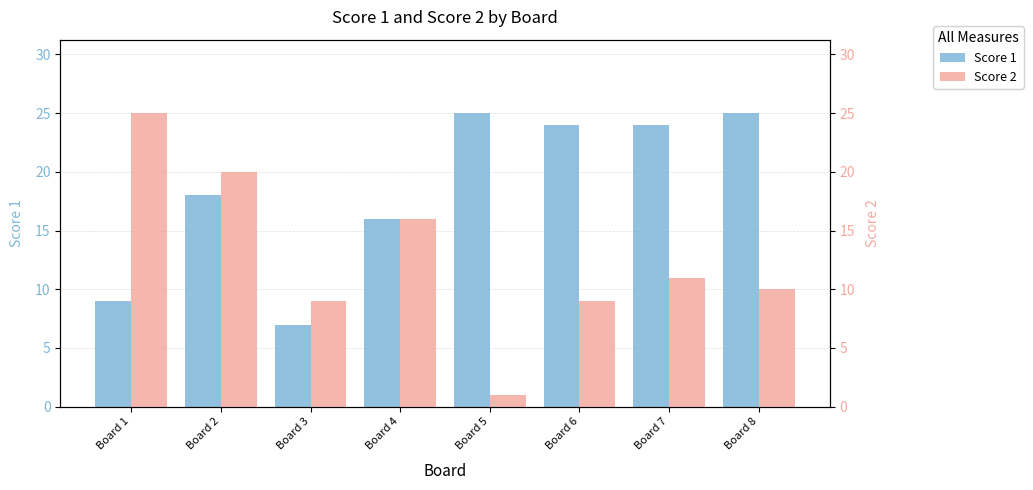

What are all the series names shown in the legend?

Score 1, Score 2